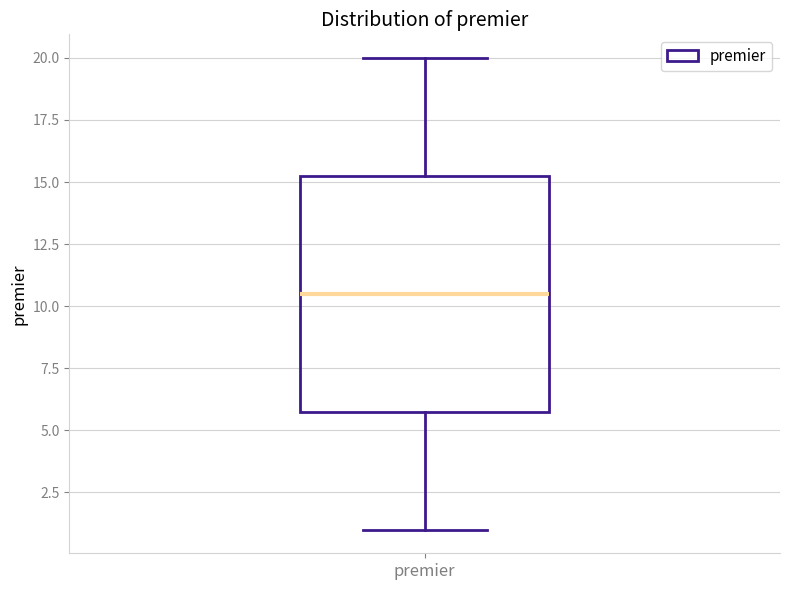

Transcribe this box plot: give where the median line is, the range the box spans, and where the two whiskers end, as read against the y-axis. The values are not printed on the chart, so give them approximately, as read against the axis.

median 10.5, box 6.0 to 15.5, whiskers 1.0 to 20.0